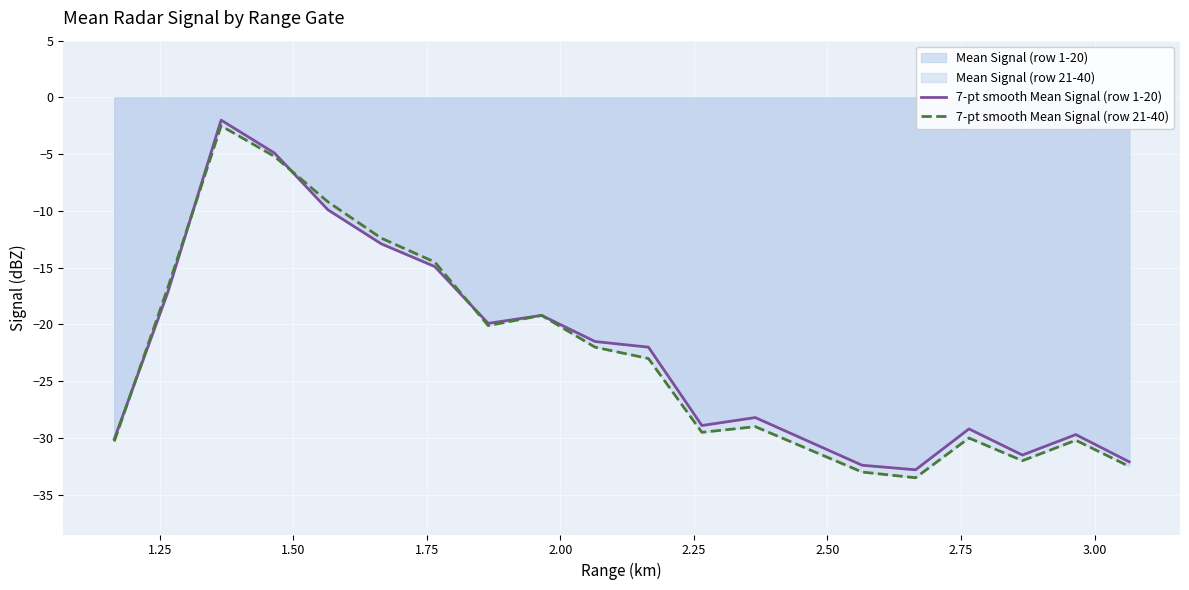

True or false: 7-pt smooth Mean Signal (row 21-40) has more than 1 points higher than both neighbors.

True